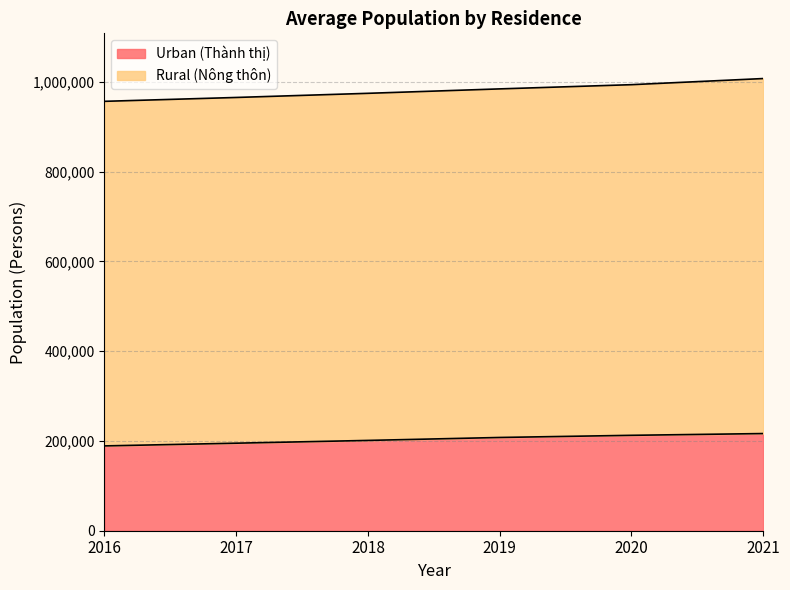

What is the sum of all Urban (Thành thị) values?

1222164